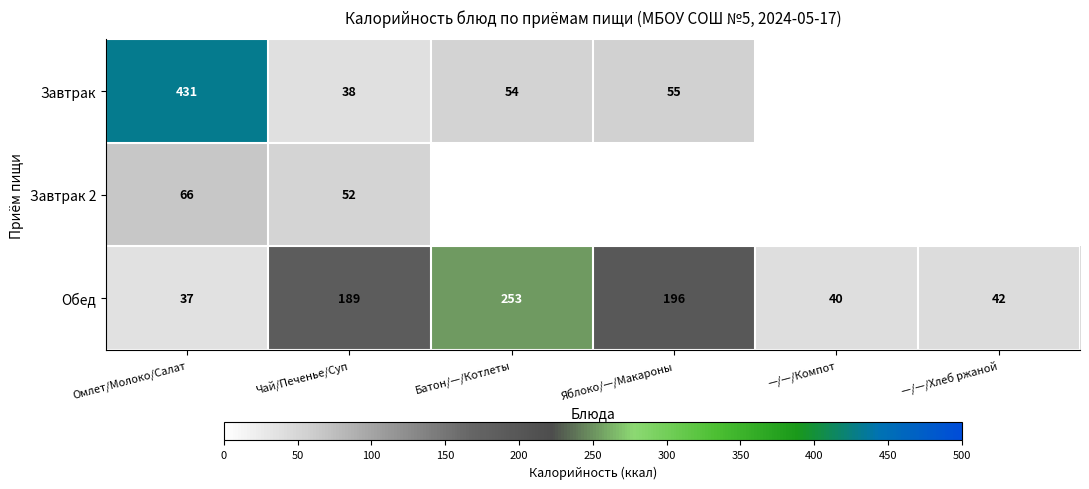

Which category has the lowest value across all series?

Омлет/Молоко/Салат